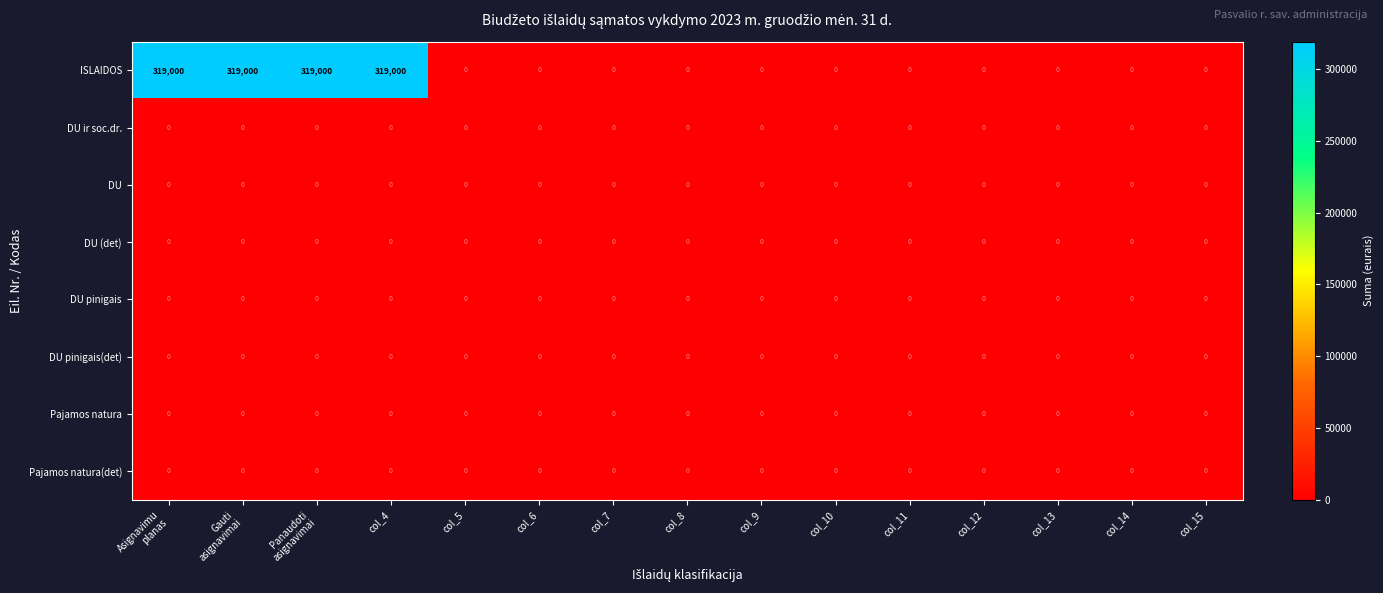

Which series has the largest total across all categories?

ISLAIDOS